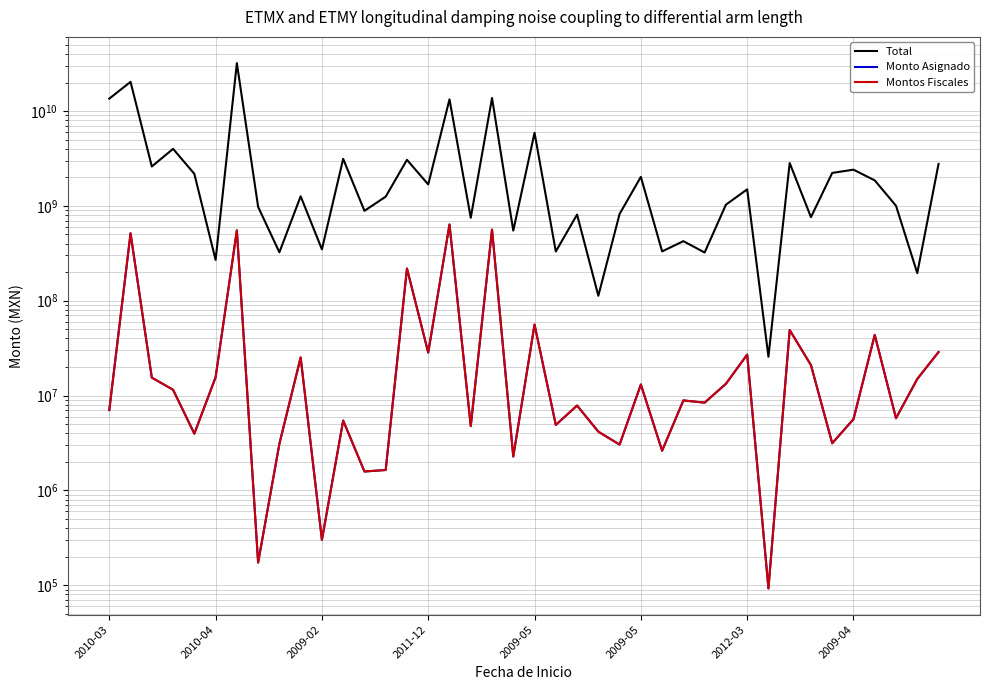

Which series changed the most between 10 and 26?

Total